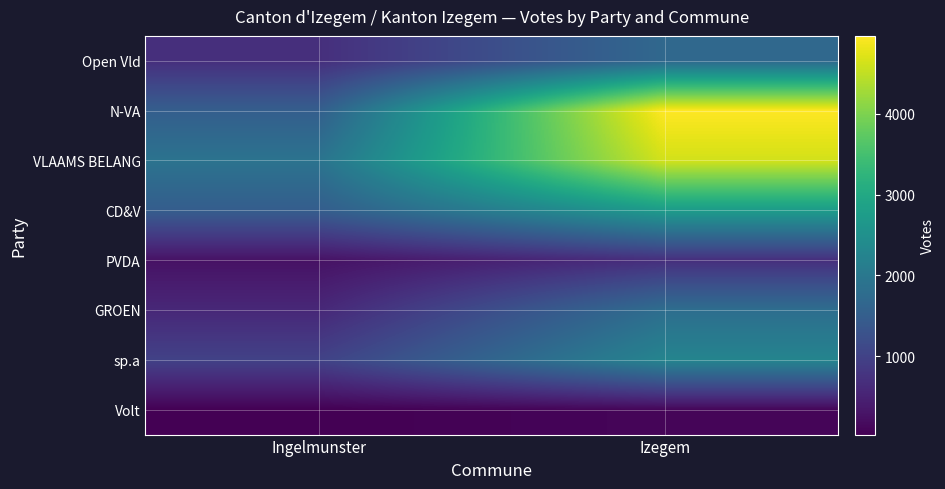

Reading left to right, list all the values displayed in this chart.

Open Vld: Ingelmunster=692	Izegem=1692
N-VA: Ingelmunster=1504	Izegem=4967
VLAAMS BELANG: Ingelmunster=1909	Izegem=4632
CD&V: Ingelmunster=1486	Izegem=2731
PVDA: Ingelmunster=263	Izegem=689
GROEN: Ingelmunster=581	Izegem=1801
sp.a: Ingelmunster=998	Izegem=2264
Volt: Ingelmunster=29	Izegem=98